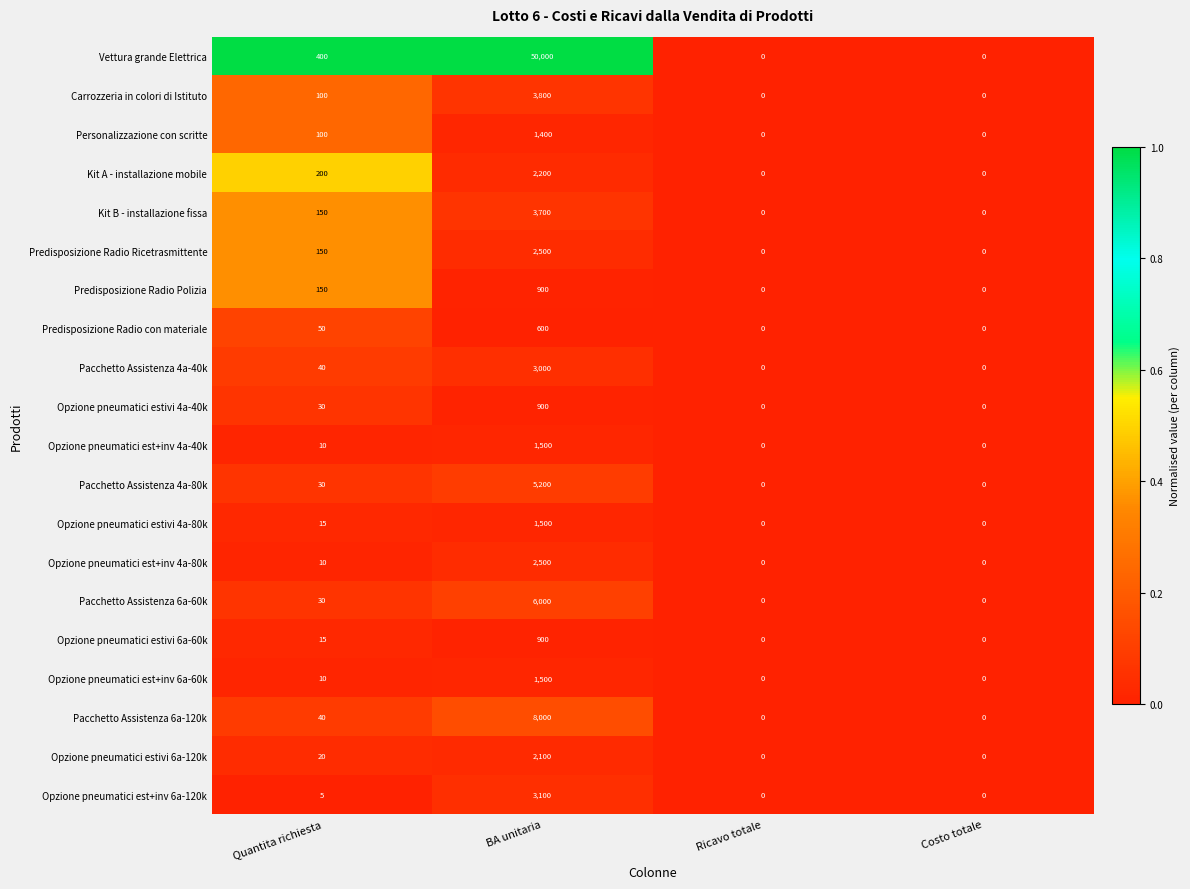

Is the value of Opzione pneumatici estivi 4a-40k at BA unitaria greater than the value of Kit B - installazione fissa at Costo totale?

Yes